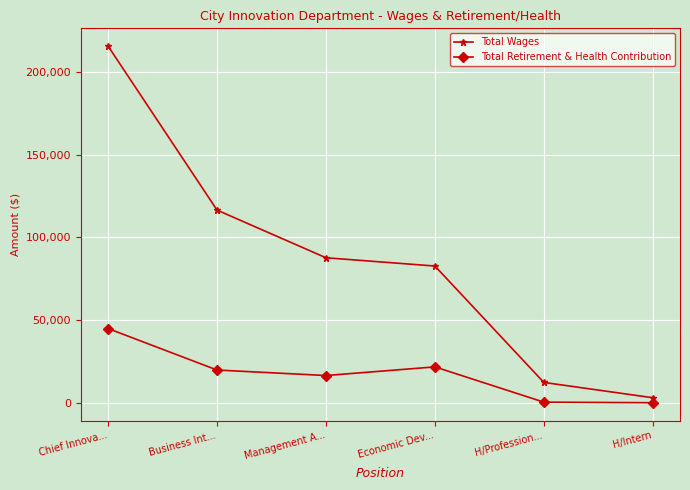

What are all the series names shown in the legend?

Total Wages, Total Retirement & Health Contribution